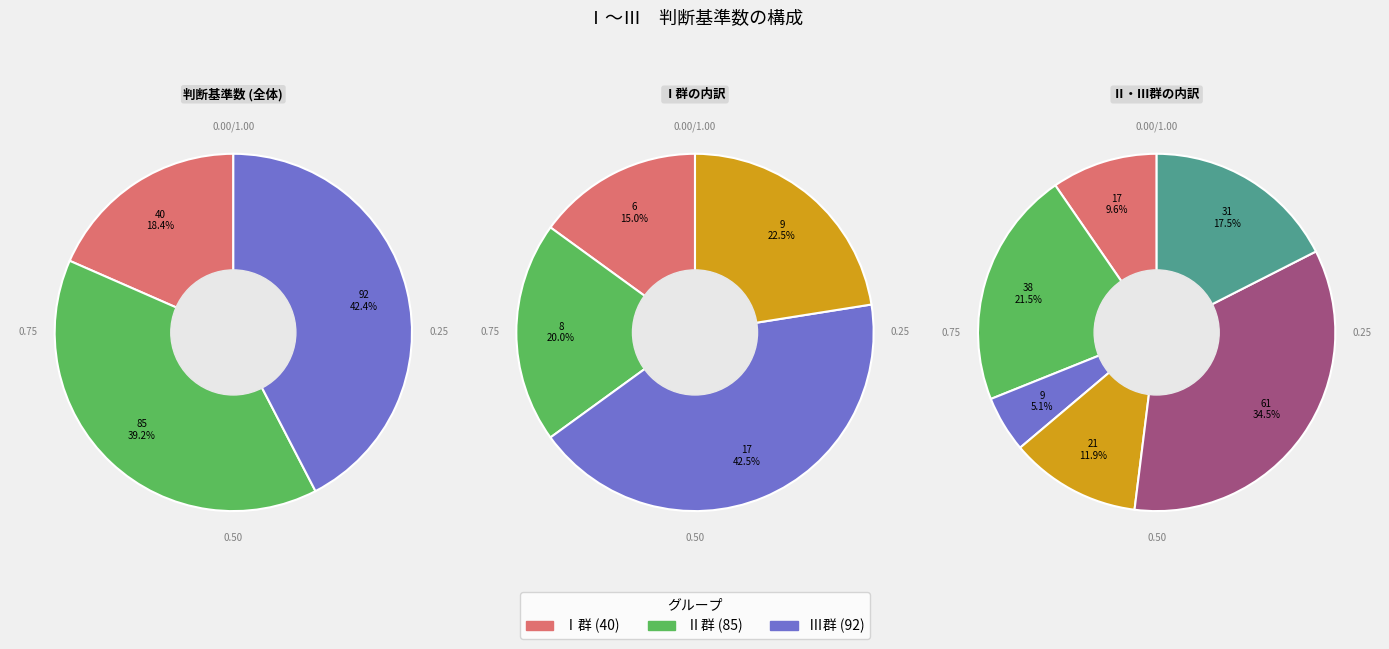

Is Ⅲ-２　福祉サービスの質の確保 the majority of the pie?

No